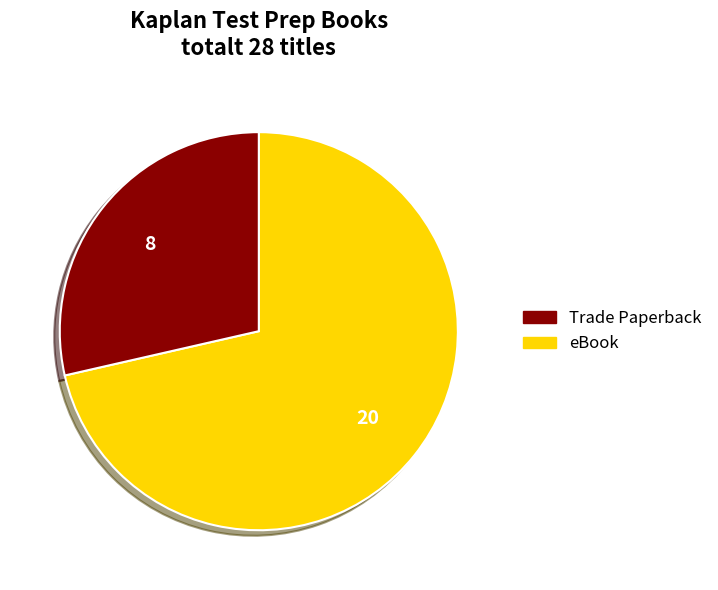

Approximately how many times larger is the value at eBook compared to Trade Paperback?

0.4